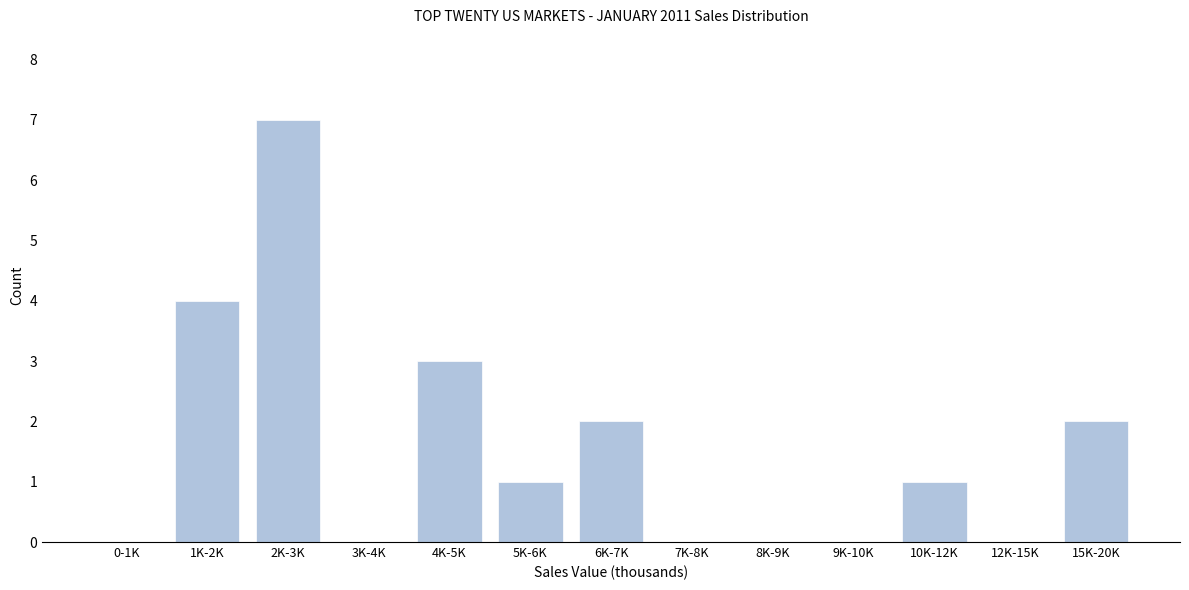

Reading right to left, extract all data points from this chart.

15K-20K=2	12K-15K=0	10K-12K=1	9K-10K=0	8K-9K=0	7K-8K=0	6K-7K=2	5K-6K=1	4K-5K=3	3K-4K=0	2K-3K=7	1K-2K=4	0-1K=0